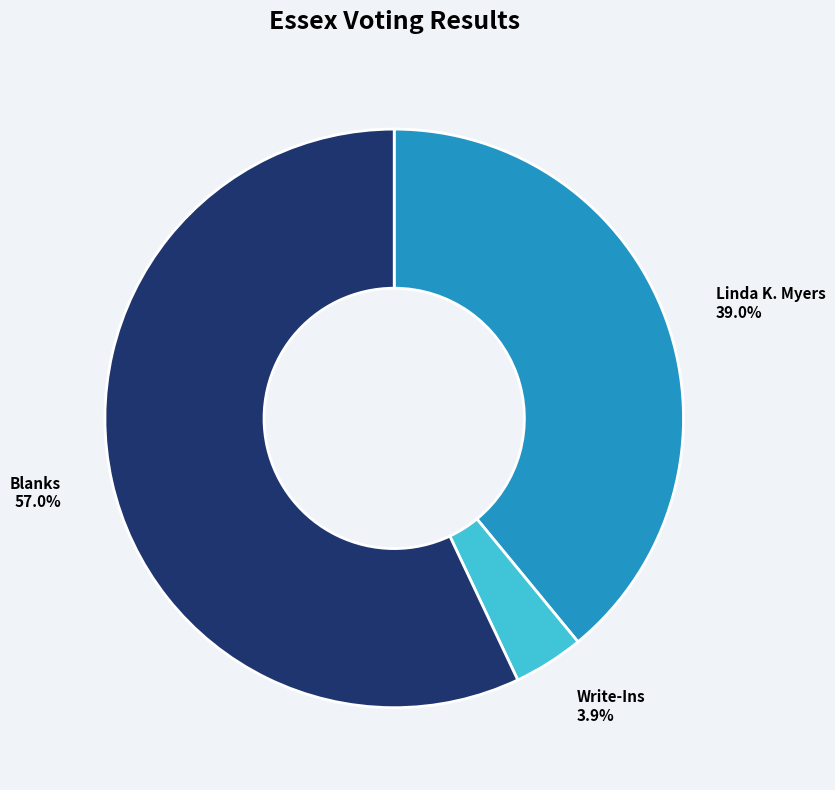

To the nearest percent, what portion does Linda K. Myers represent?

39%